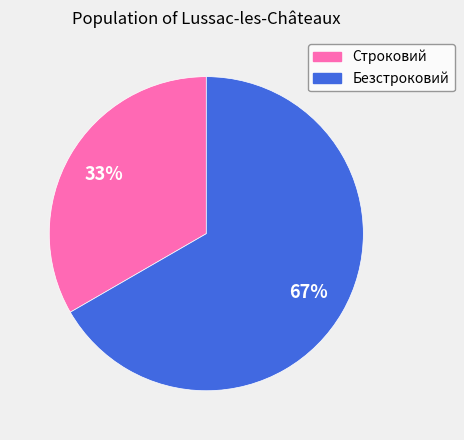

How many segments does this pie chart have?

2